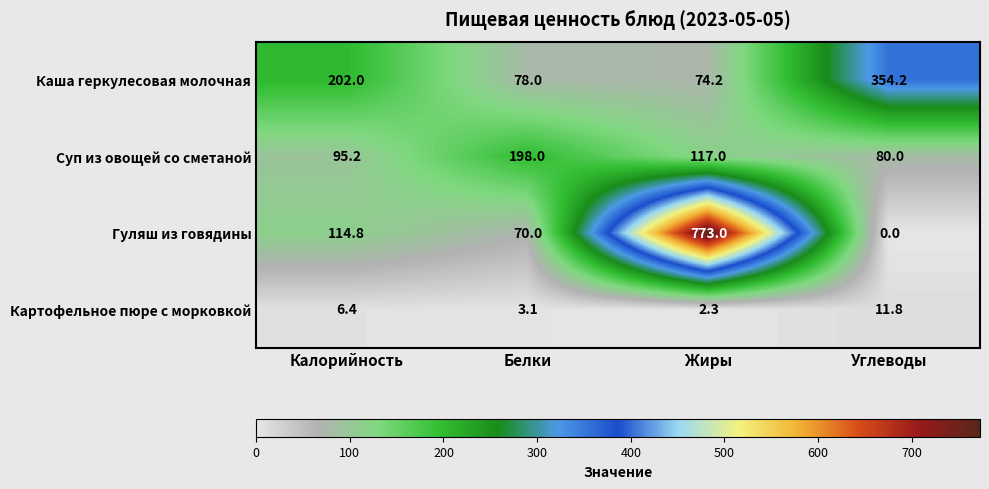

At which category does the chart reach its minimum across all series?

Углеводы